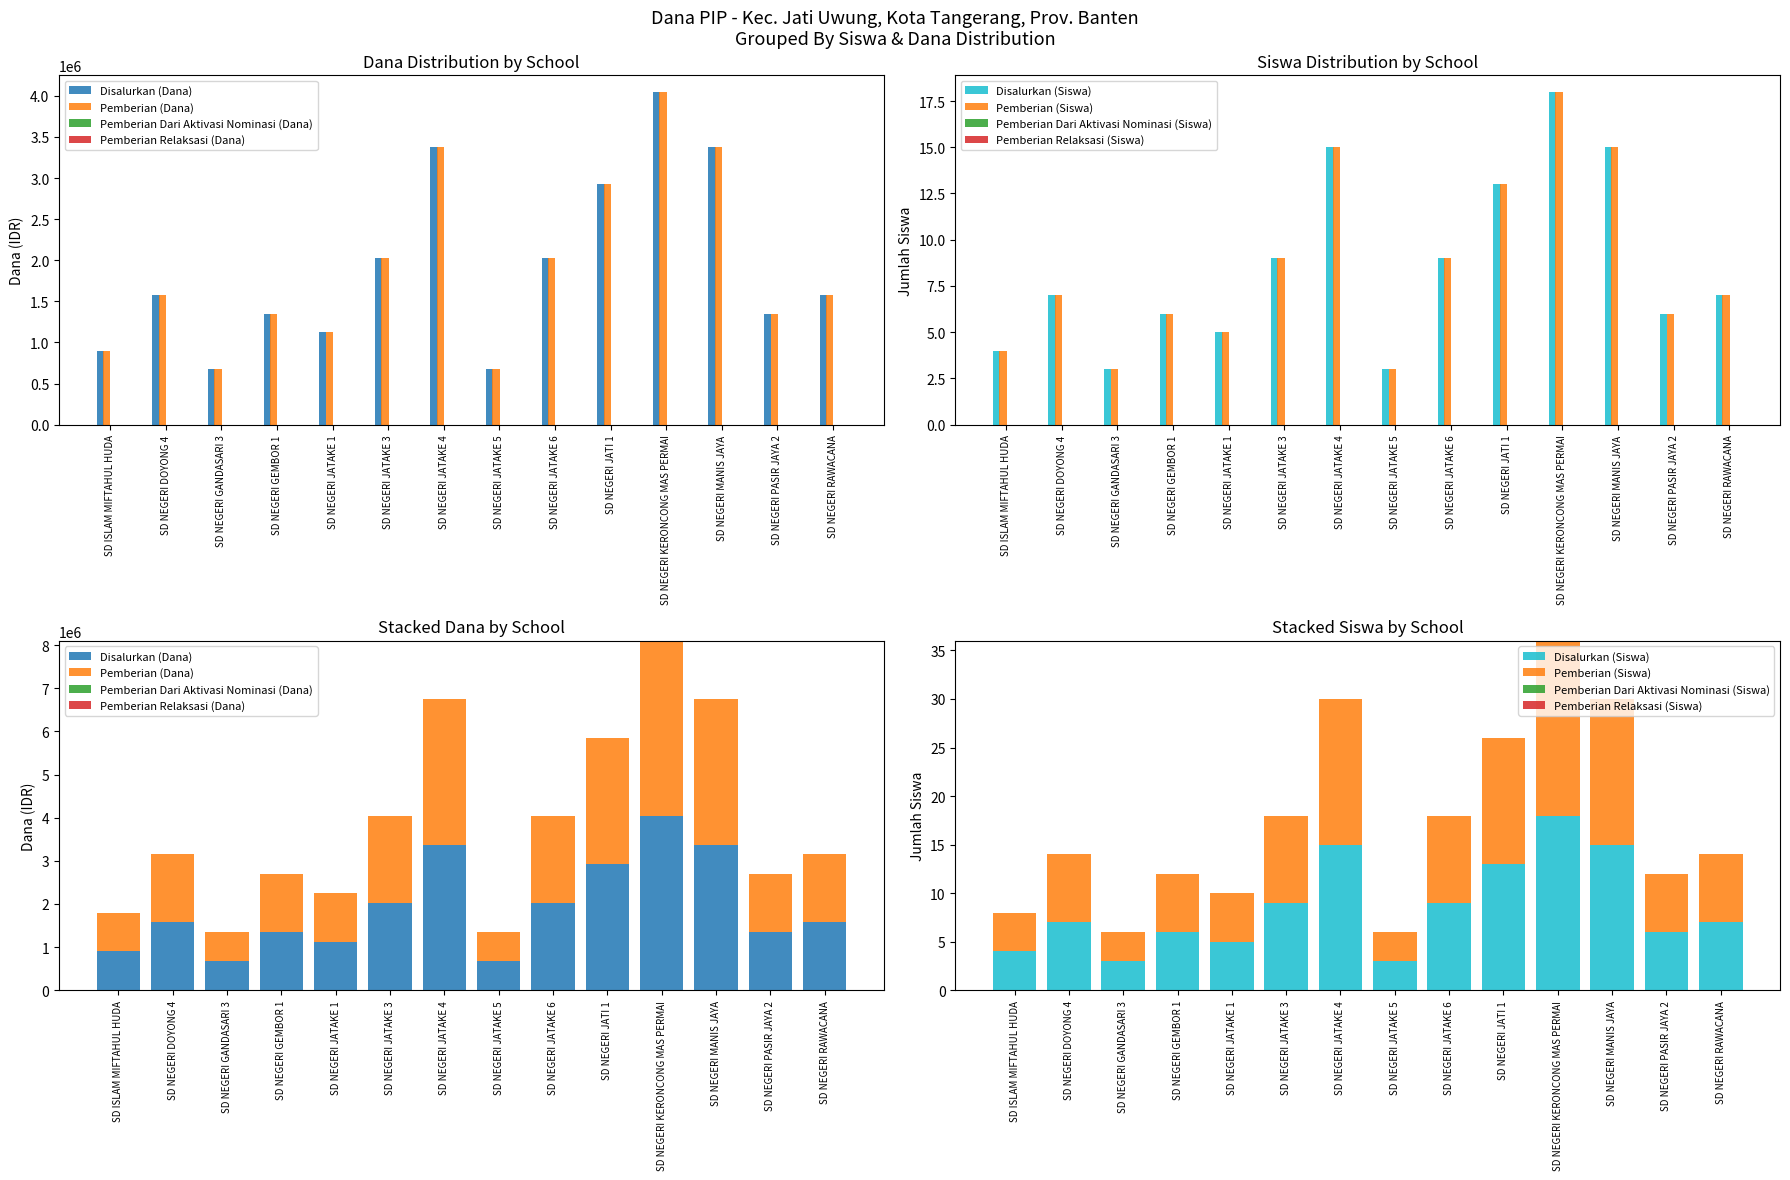

At which label is Disalurkan (Dana) closest to 2362500?

SD NEGERI JATAKE 3